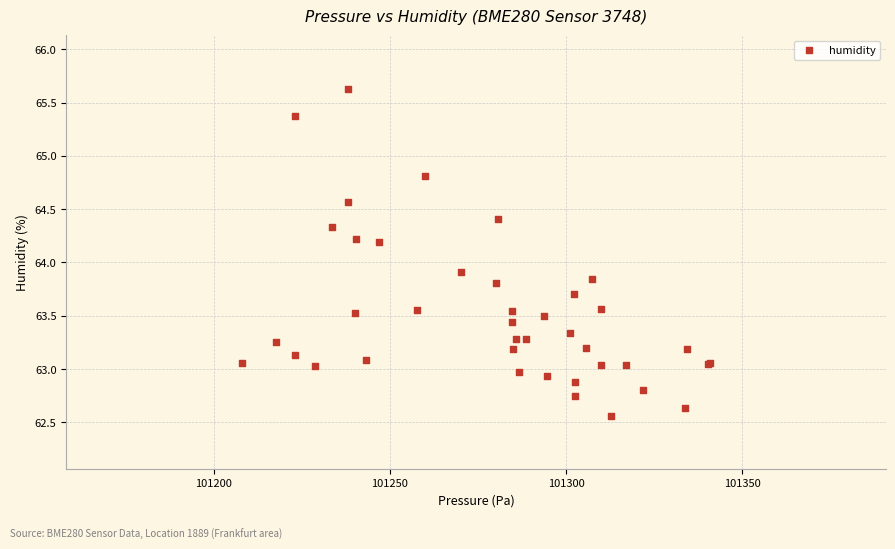

What Y value in the scatter plot is closest to 64?

63.9